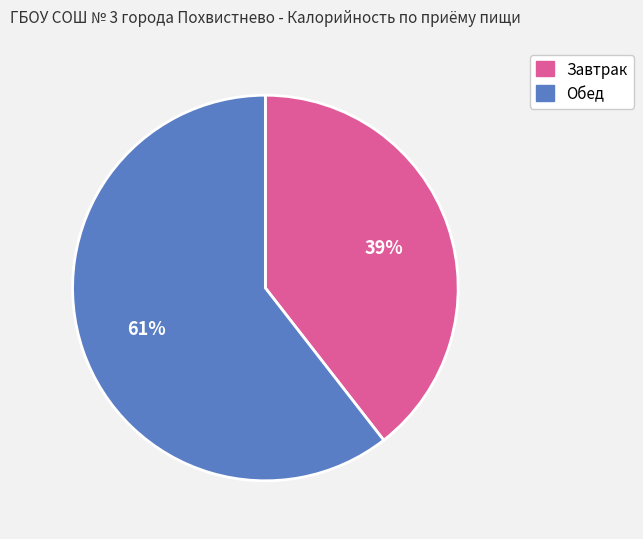

To the nearest percent, what is the combined percentage of Завтрак and Обед?

100%